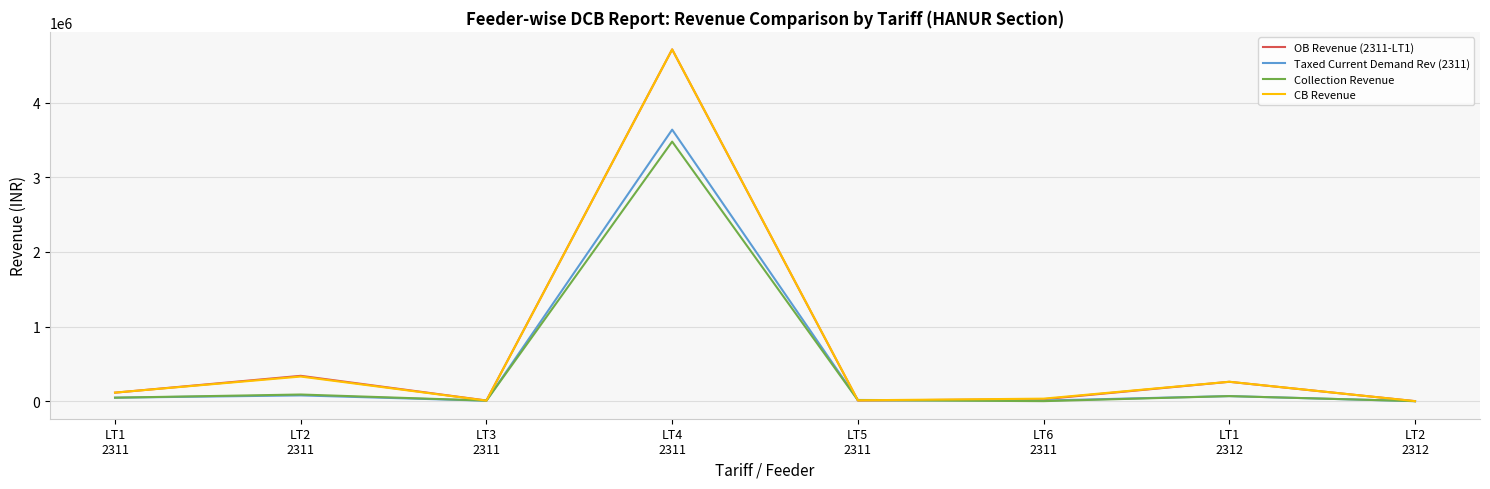

What are all the series names shown in the legend?

OB Revenue (2311-LT1), Taxed Current Demand Rev (2311), Collection Revenue, CB Revenue